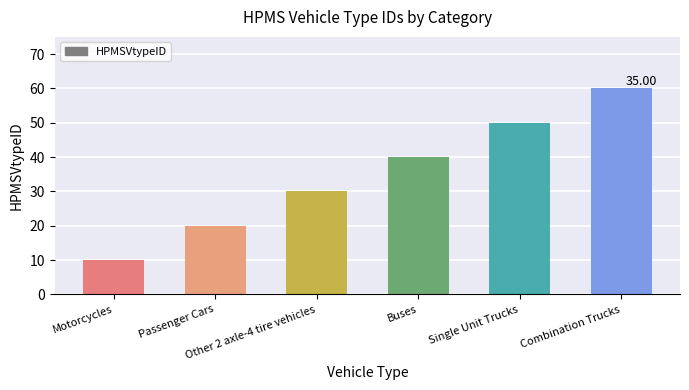

Reading left to right, extract all data points from this chart.

10	20	30	40	50	60